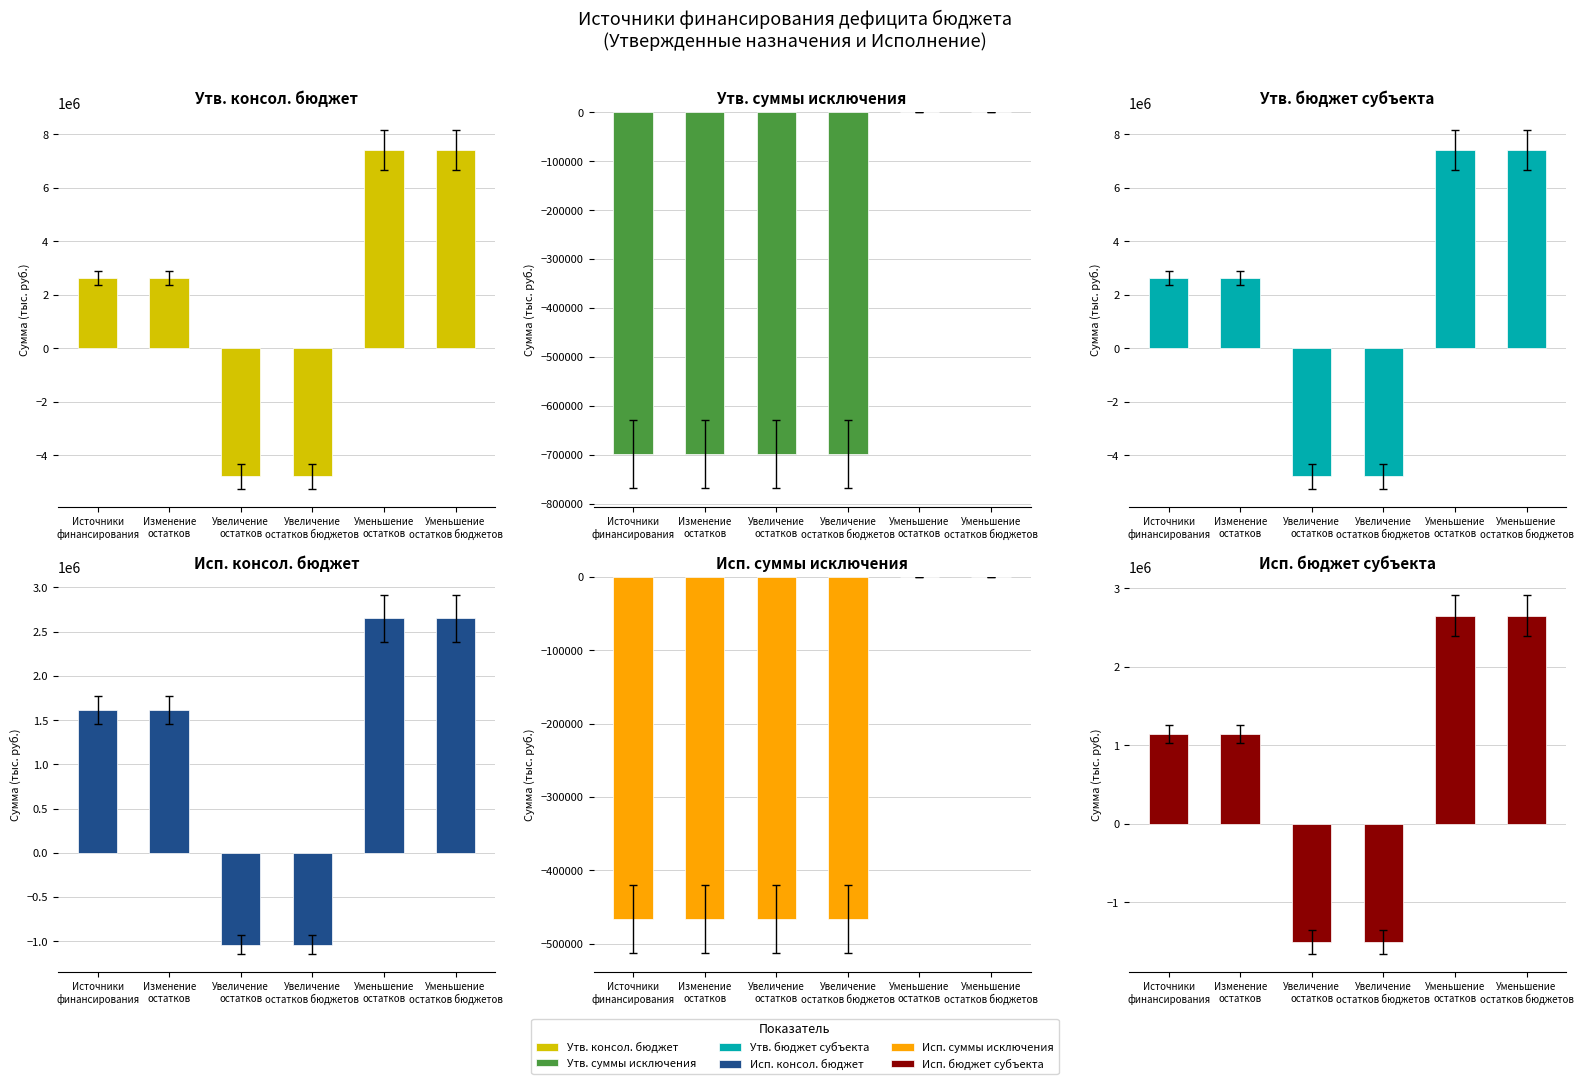

Which has a higher value, Увеличение
остатков or Источники
финансирования?

Источники
финансирования